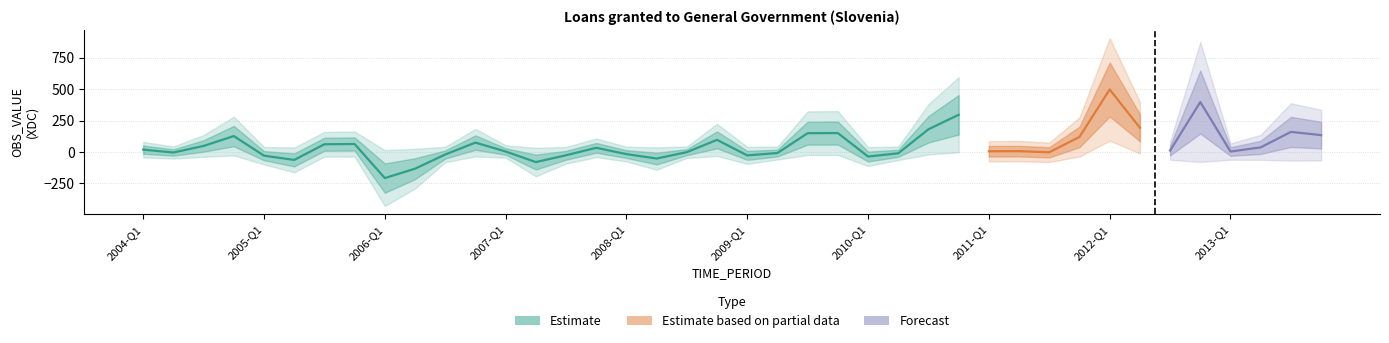

The value at 2008-Q2 is -51.4. True or false?

True